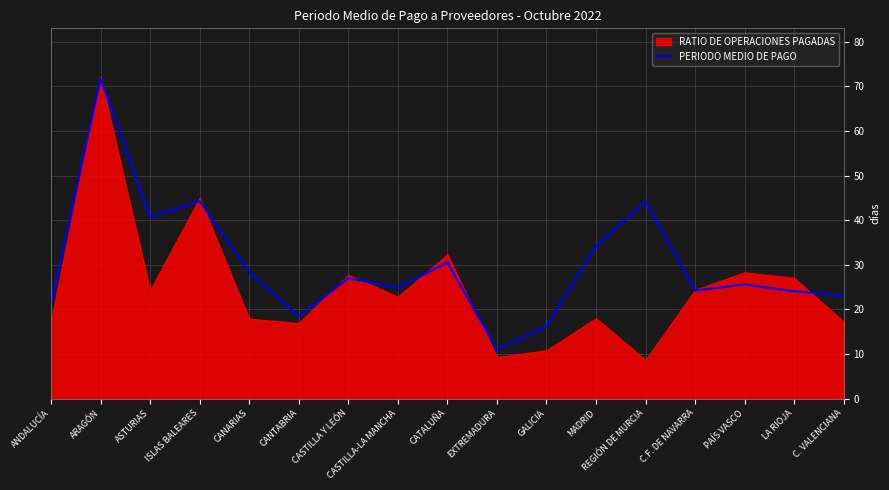

True or false: PERIODO MEDIO DE PAGO has a value of 11.8 at CANTABRIA.

False